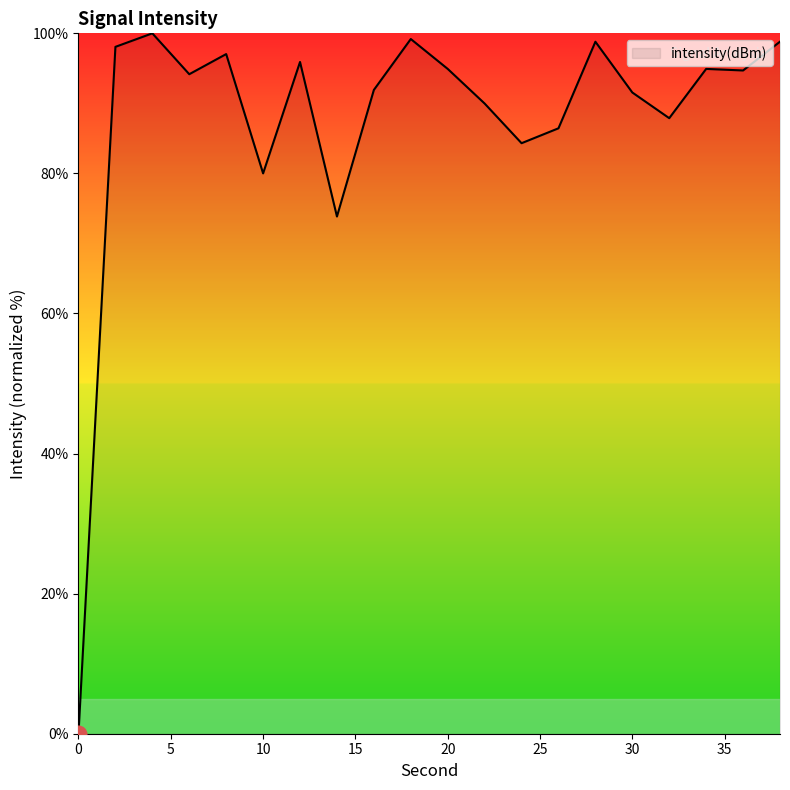

Reading left to right, transcribe all the data shown in this chart.

0=0.0	2=98.1	4=100.0	6=94.2	8=97.0	10=80.0	12=95.9	14=73.8	16=91.9	18=99.2	20=94.9	22=90.0	24=84.3	26=86.4	28=98.8	30=91.6	32=87.9	34=94.9	36=94.7	38=98.8